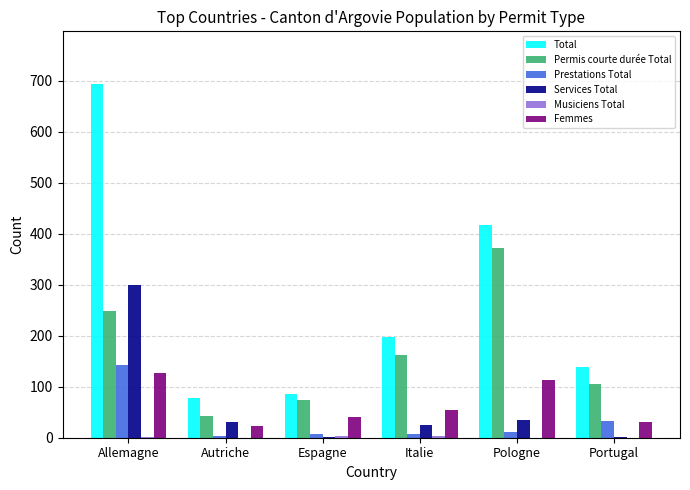

What is the sum of all Permis courte durée Total values?

1007